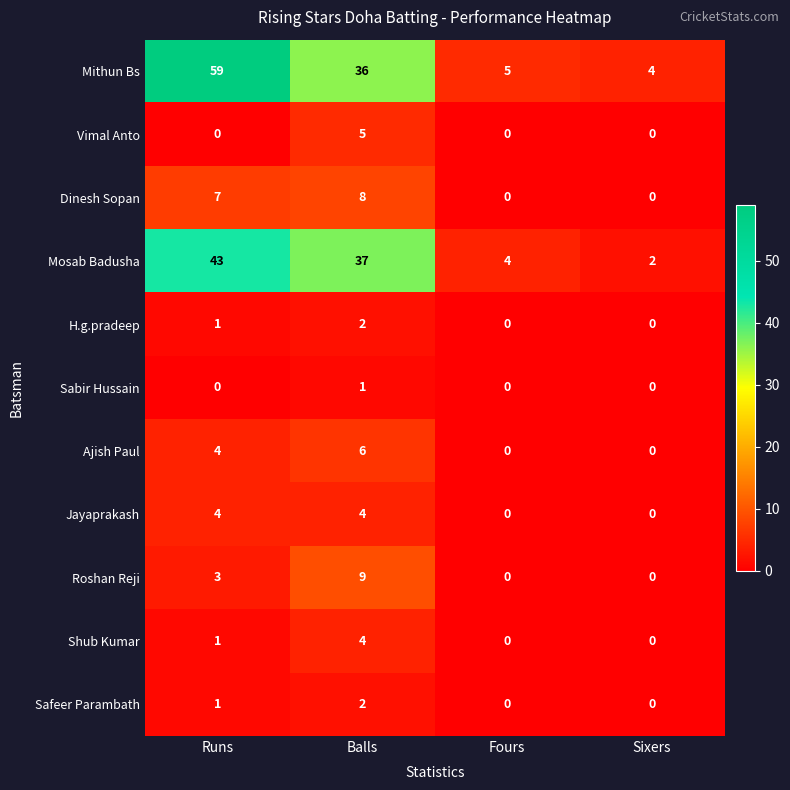

Is the value of Safeer Parambath at Balls greater than the value of Mithun Bs at Runs?

No